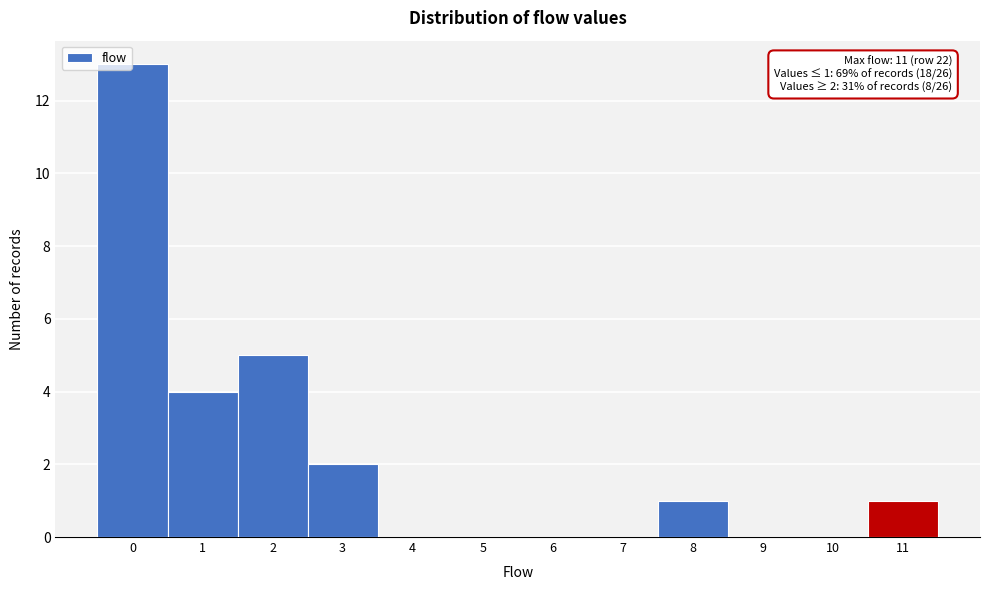

Which range on the x-axis has the tallest bar?

-0.5 to 0.5